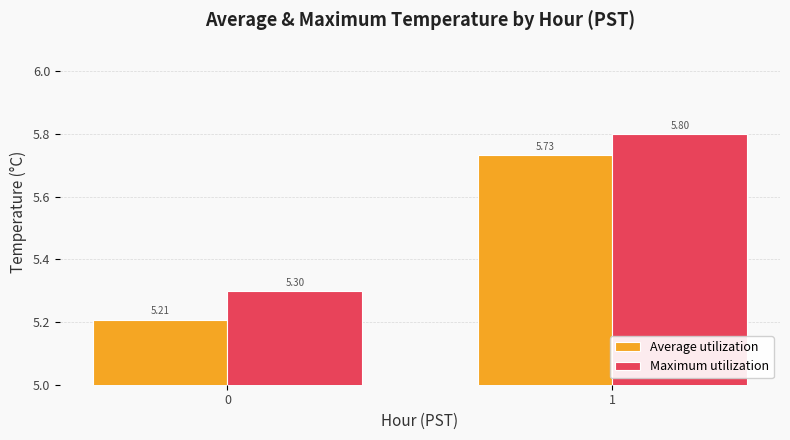

The value of Maximum utilization at 1 is 5.8. True or false?

True